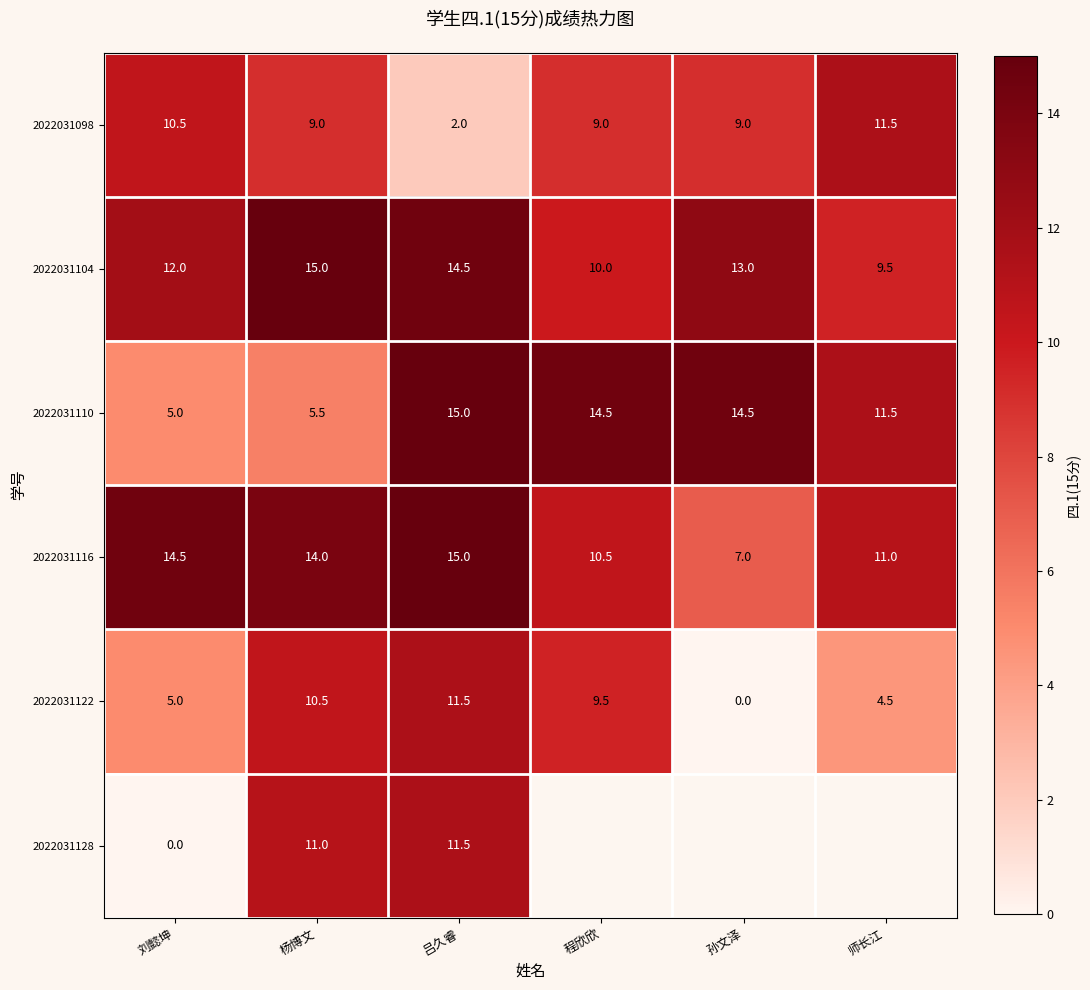

What is the difference between the 2022031122 values at 吕久睿 and 程欣欣?

2.0